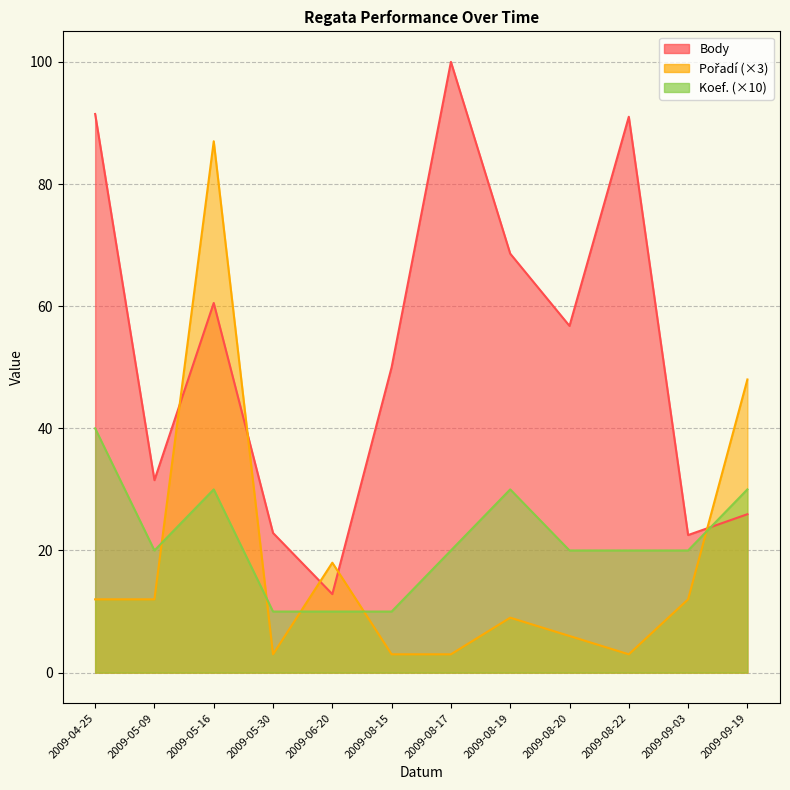

Reading left to right, what are all the values shown in this chart?

Body: 2009-04-25=91.5	2009-05-09=31.5	2009-05-16=60.5	2009-05-30=22.9	2009-06-20=12.9	2009-08-15=50.0	2009-08-17=100.0	2009-08-19=68.6	2009-08-20=56.8	2009-08-22=91.0	2009-09-03=22.5	2009-09-19=25.9
Pořadí: 2009-04-25=12.0	2009-05-09=12.0	2009-05-16=87.0	2009-05-30=3.0	2009-06-20=18.0	2009-08-15=3.0	2009-08-17=3.0	2009-08-19=9.0	2009-08-20=6.0	2009-08-22=3.0	2009-09-03=12.0	2009-09-19=48.0
Koef.: 2009-04-25=40.0	2009-05-09=20.0	2009-05-16=30.0	2009-05-30=10.0	2009-06-20=10.0	2009-08-15=10.0	2009-08-17=20.0	2009-08-19=30.0	2009-08-20=20.0	2009-08-22=20.0	2009-09-03=20.0	2009-09-19=30.0